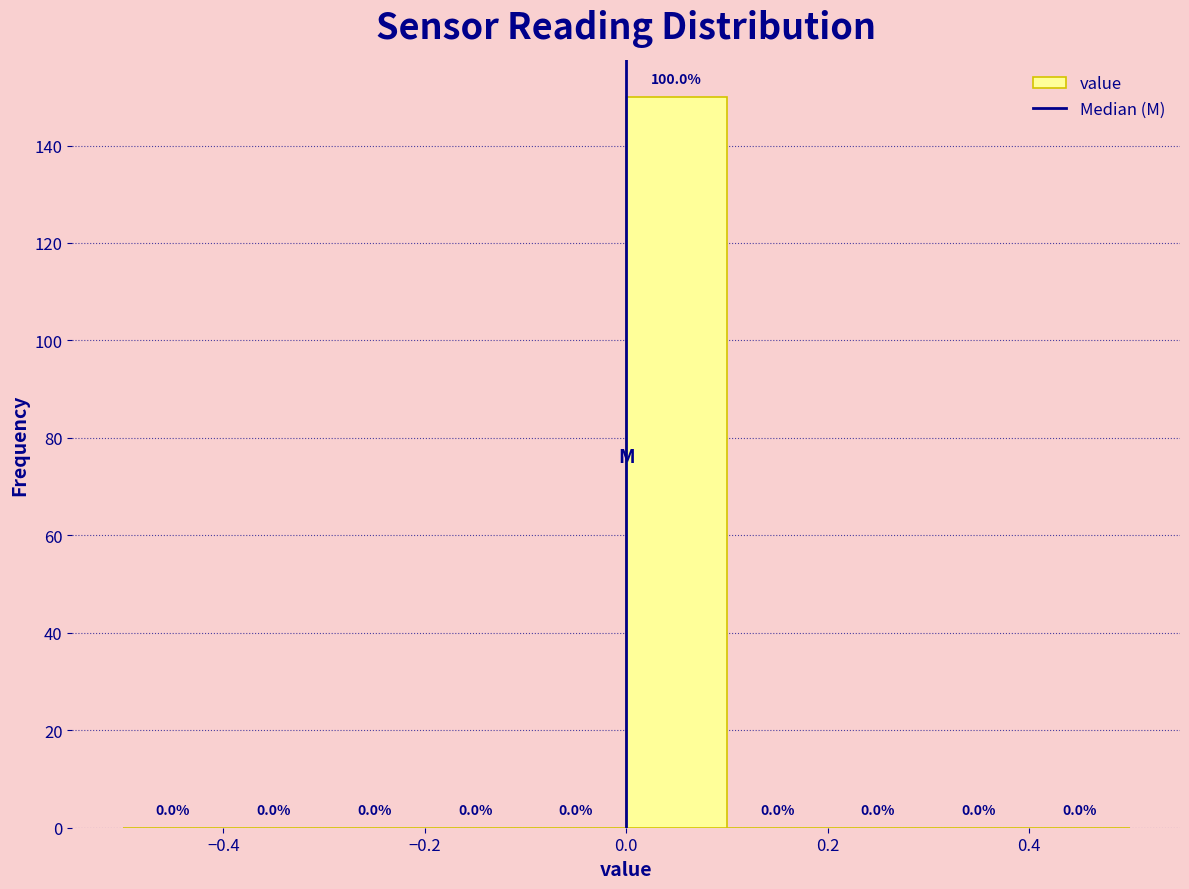

Which range on the x-axis has the tallest bar?

0.0 to 0.1